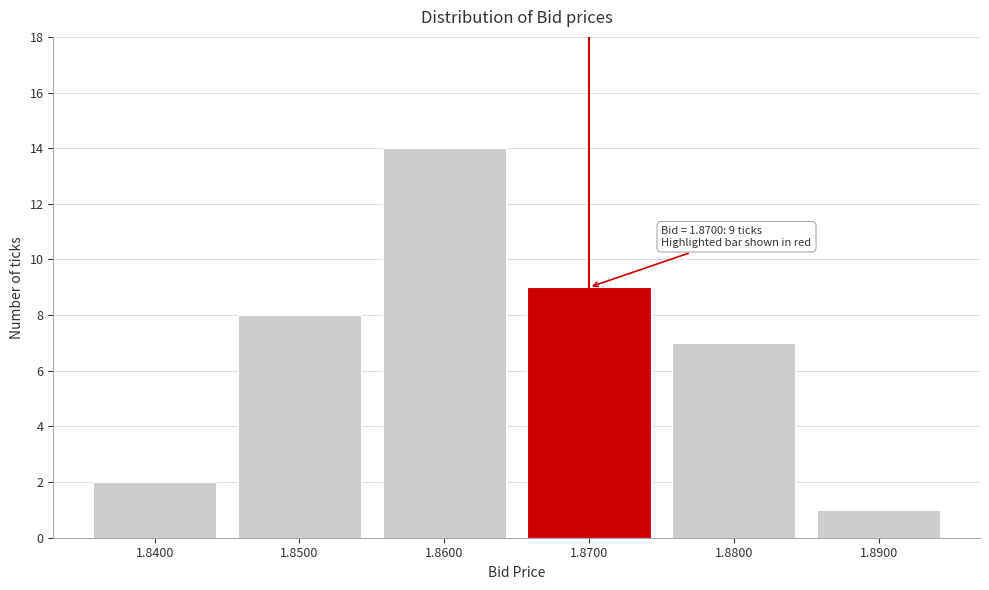

Reading right to left, extract all data points from this chart.

1.8900=1	1.8800=7	1.8700=9	1.8600=14	1.8500=8	1.8400=2